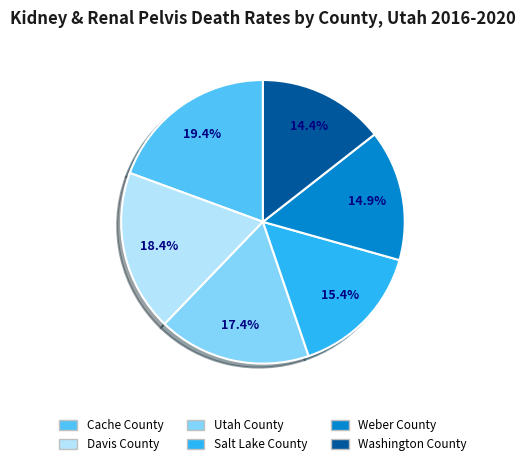

Between Davis County and Cache County, which is larger?

Cache County